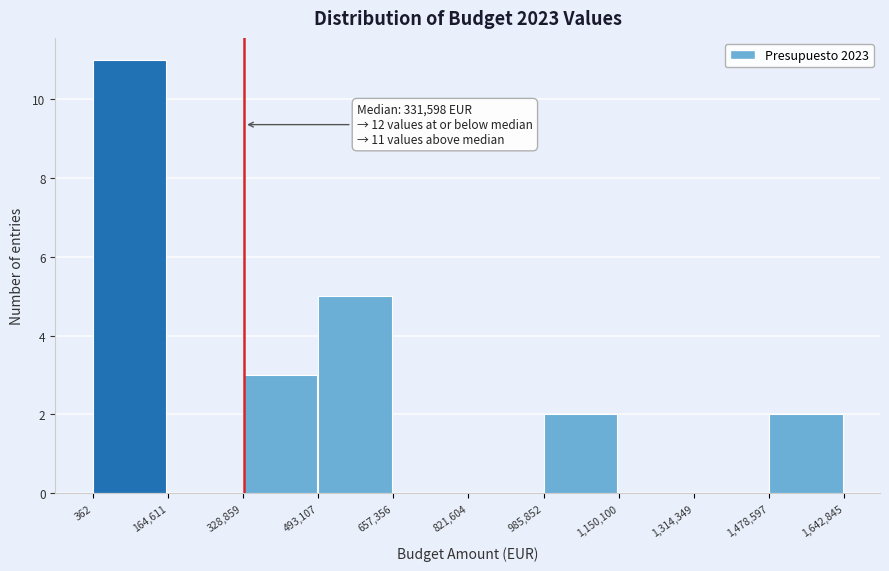

Over which range of the x-axis is the bar tallest?

362 to 164,611